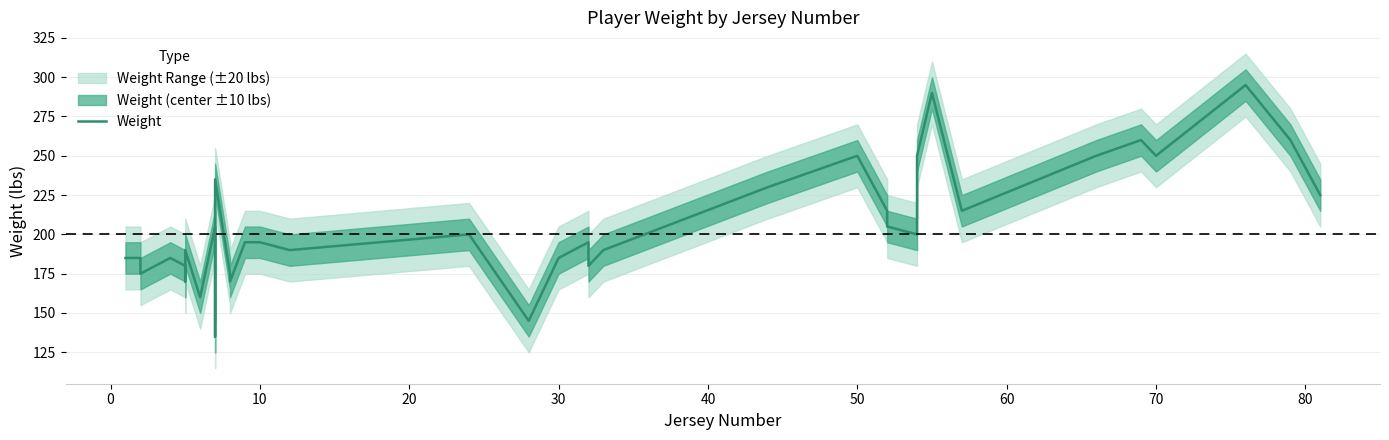

Between 10 and 70, which is larger?

70